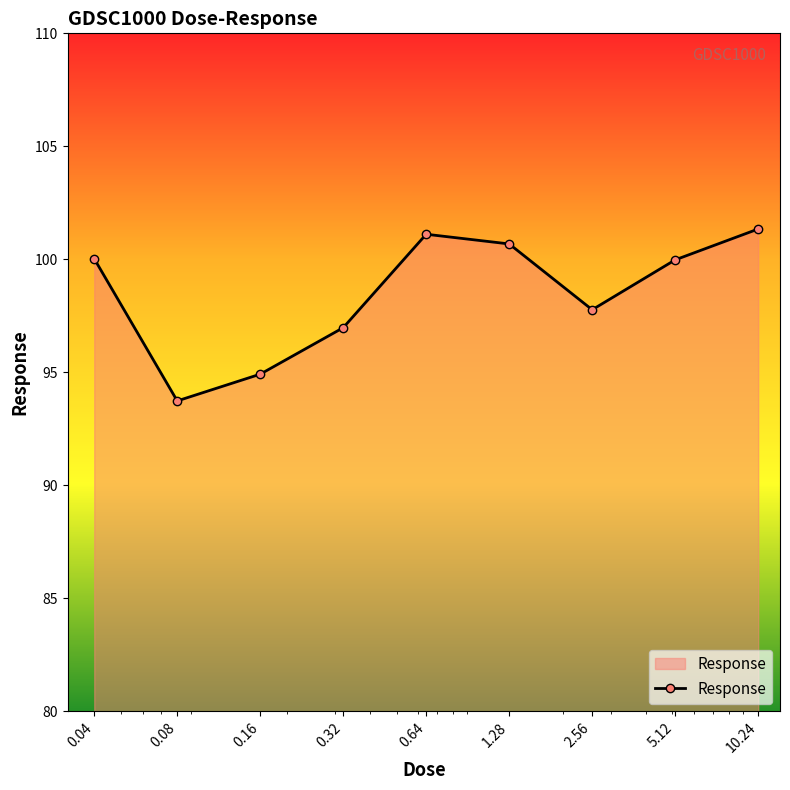

True or false: there are more than 2 points higher than both neighbors.

False